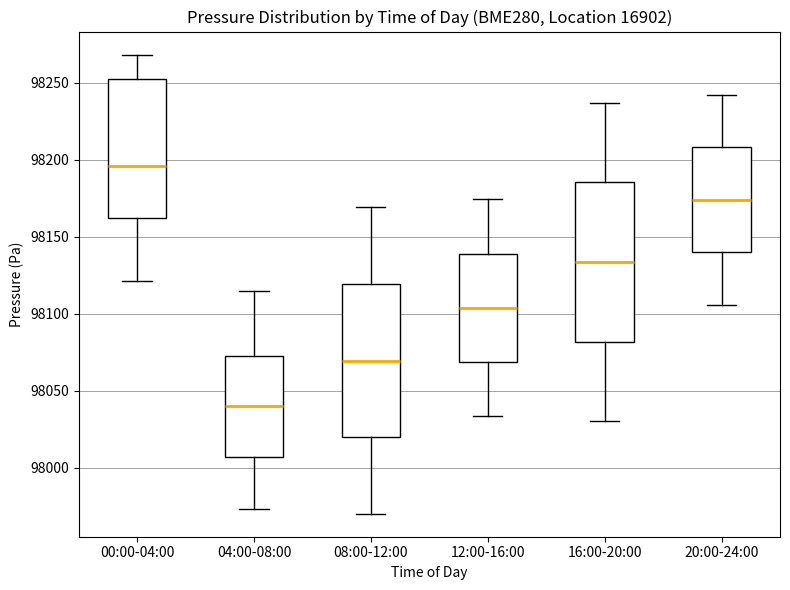

Reading left to right, read every box against the y-axis: the position of its median line, the range the box covers, and the ends of its whiskers. The values are not printed on the chart, so give them approximately, as read against the axis.

00:00-04:00: median 98195, box 98160 to 98250, whiskers 98120 to 98270
04:00-08:00: median 98040, box 98005 to 98075, whiskers 97975 to 98115
08:00-12:00: median 98070, box 98020 to 98120, whiskers 97970 to 98170
12:00-16:00: median 98105, box 98070 to 98140, whiskers 98035 to 98175
16:00-20:00: median 98135, box 98080 to 98185, whiskers 98030 to 98235
20:00-24:00: median 98175, box 98140 to 98210, whiskers 98105 to 98240